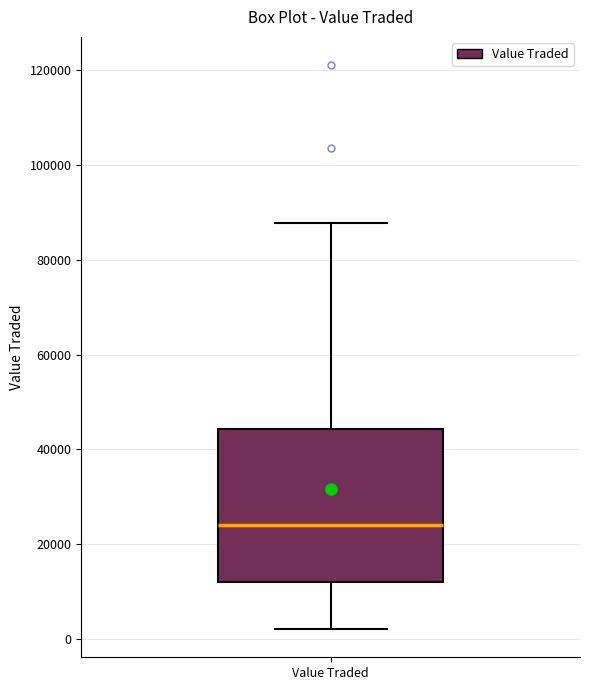

Transcribe this box plot: give where the median line is, the range the box spans, and where the two whiskers end, as read against the y-axis. The values are not printed on the chart, so give them approximately, as read against the axis.

median 24000, box 12000 to 44000, whiskers 2000 to 88000